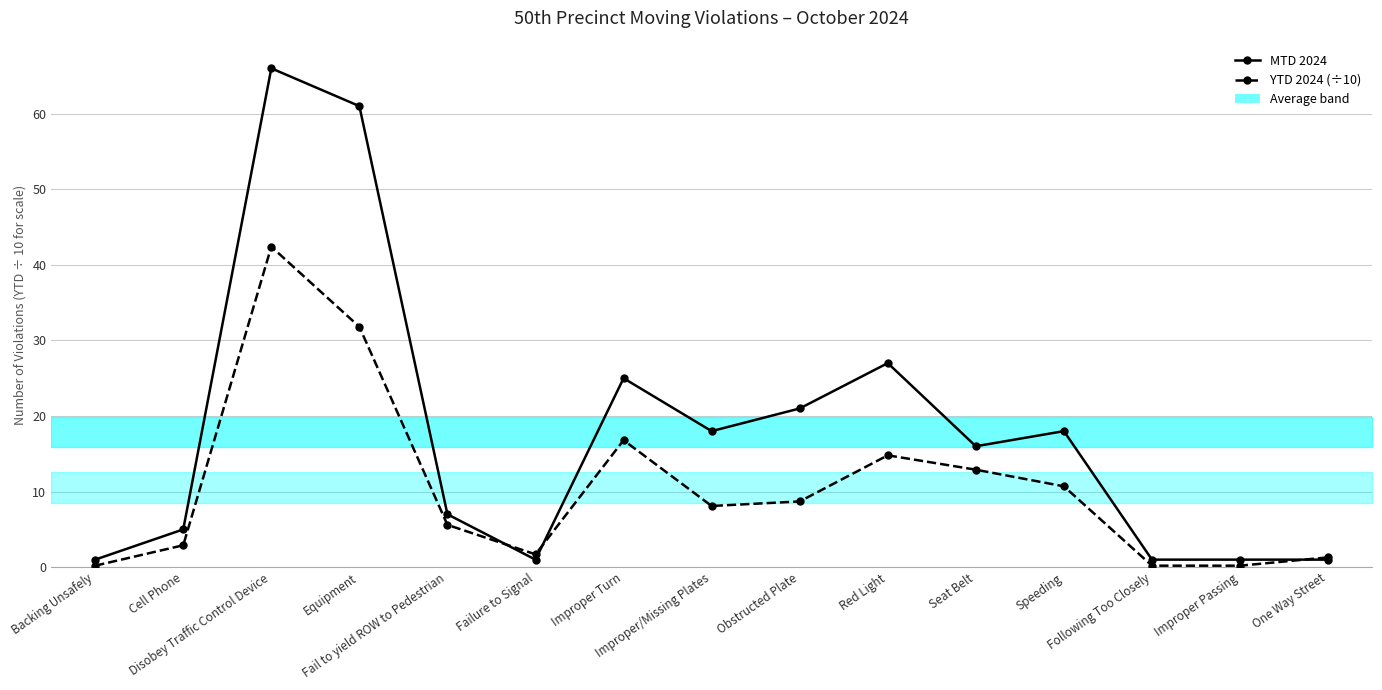

In MTD 2024, how many points are higher than both neighbors (excluding endpoints)?

4